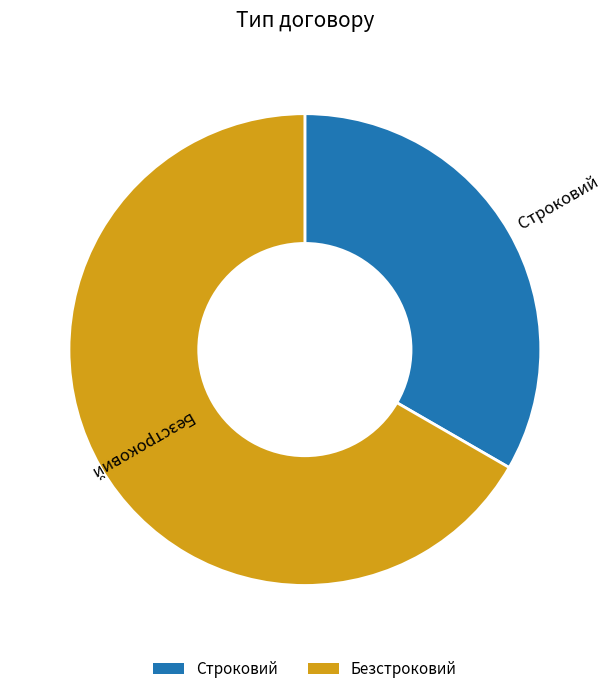

Approximately how many times larger is the value at Строковий compared to Безстроковий?

0.5